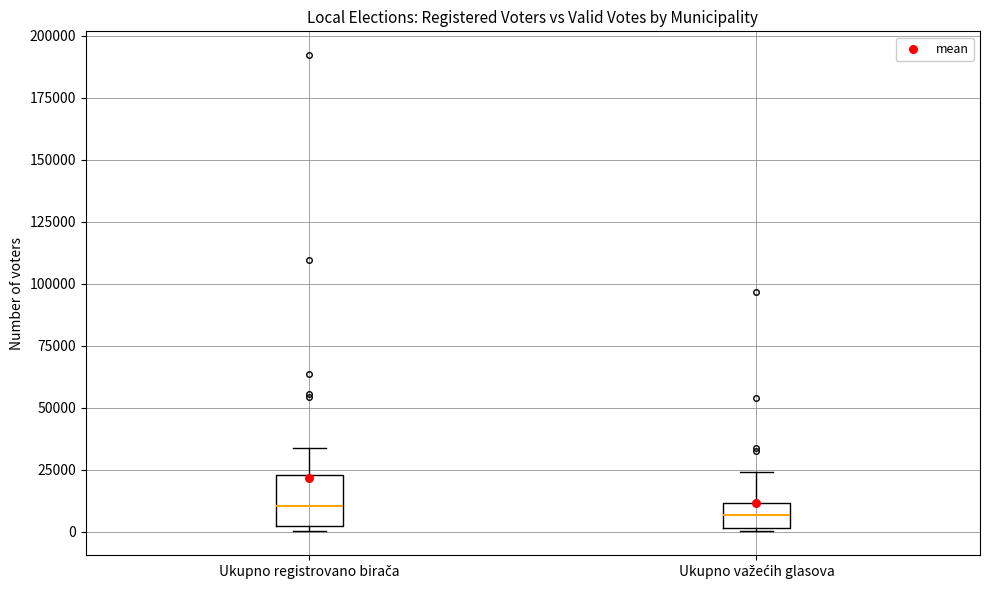

Which box is the tallest, from its lower edge to its upper edge?

Ukupno registrovano birača